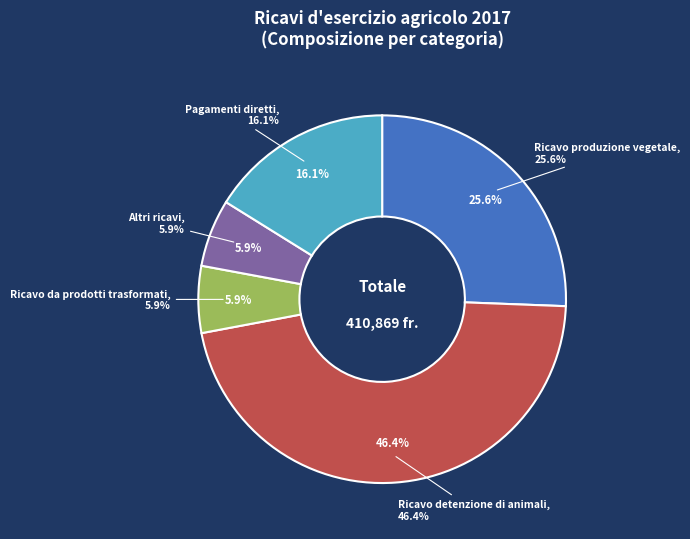

To the nearest percent, what percentage of the pie is Ricavo detenzione di animali?

46%